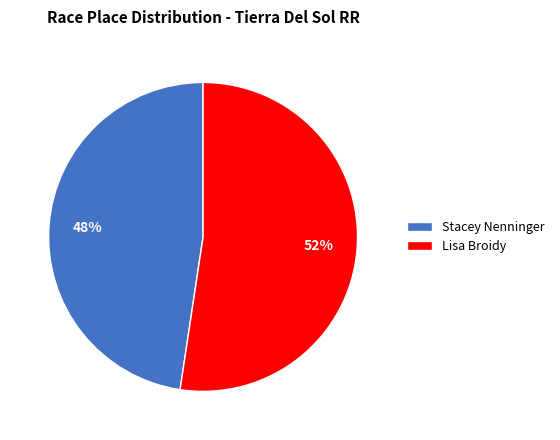

Rank the categories by value from lowest to highest.

Stacey Nenninger, Lisa Broidy